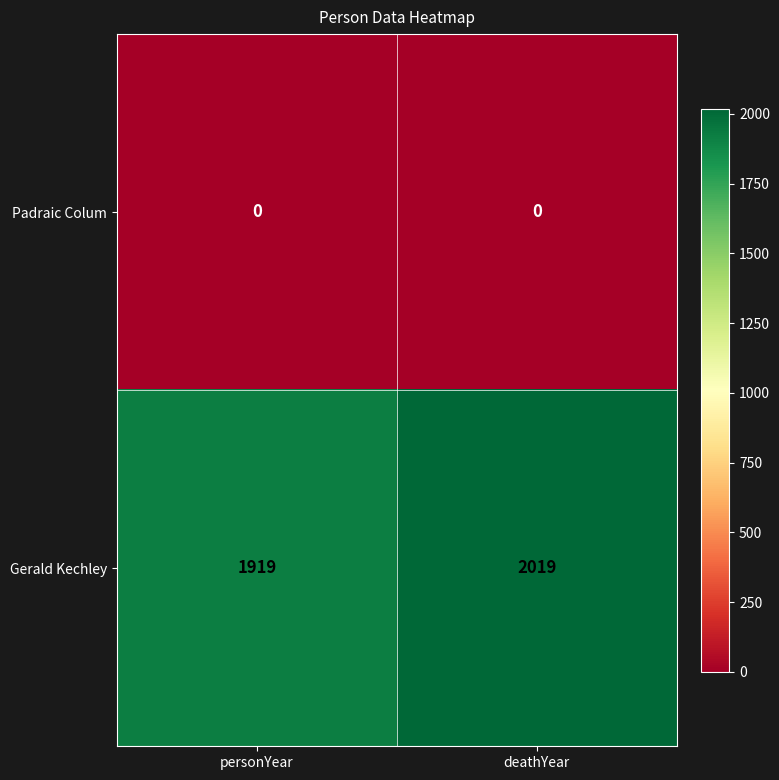

Count the number of categories in the chart.

2